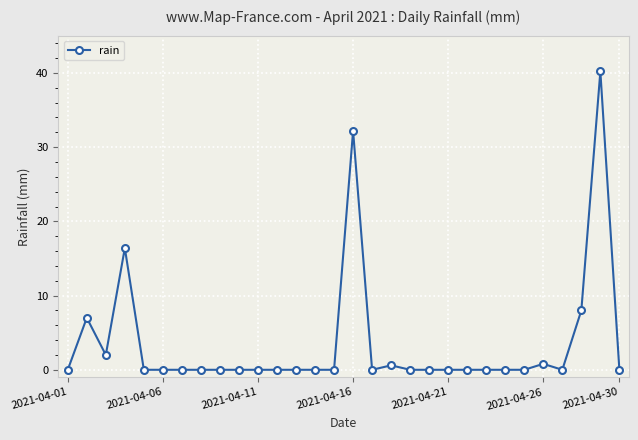

True or false: there are more than 0 points higher than both neighbors.

True